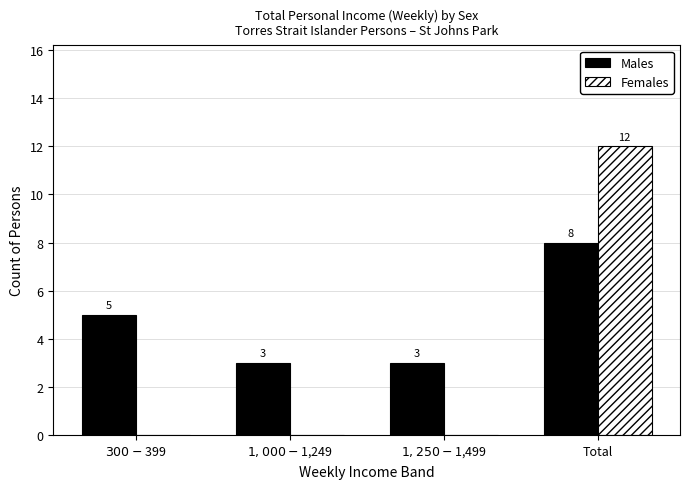

What is the highest value of the Males series?

8